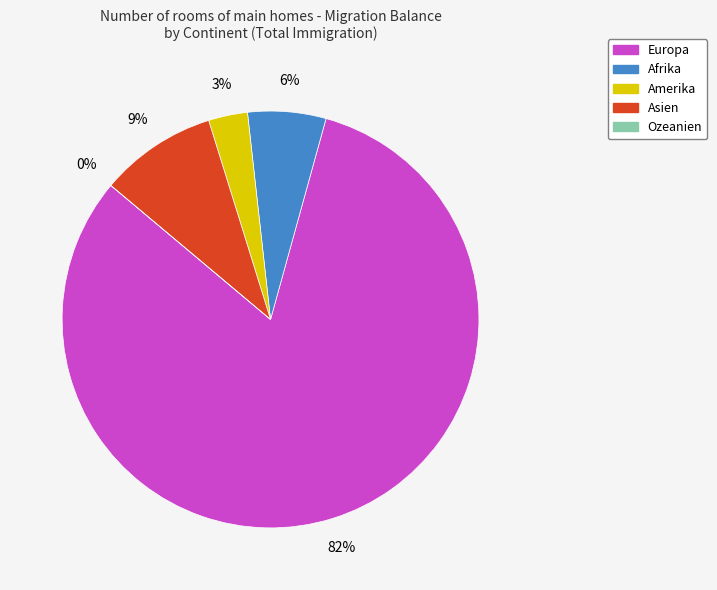

True or false: Afrika accounts for 6% of the total.

True